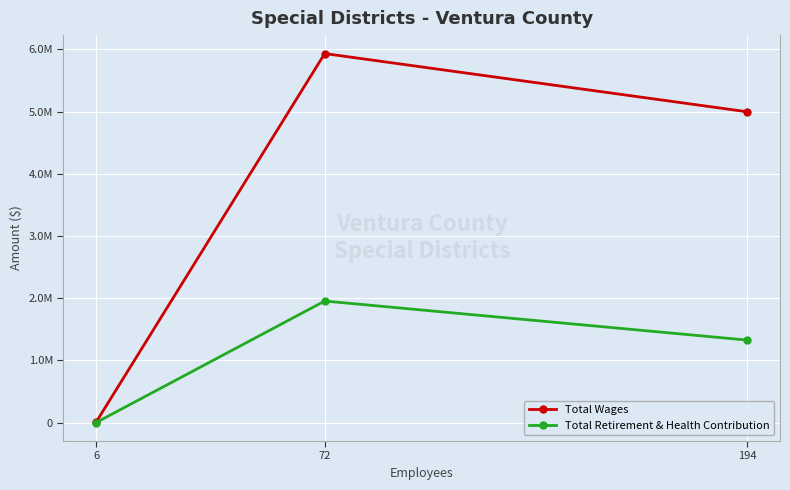

What is the total value across all series at 194?

6323622